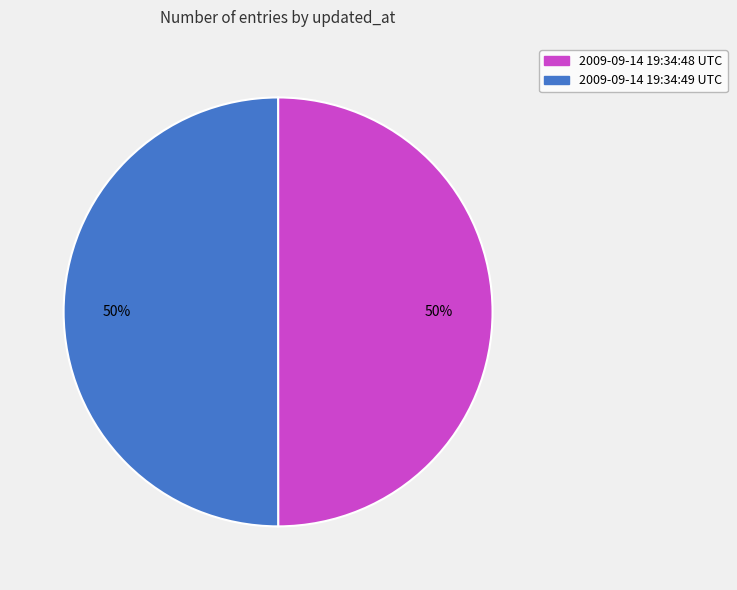

To the nearest percent, what is the average slice percentage?

50%